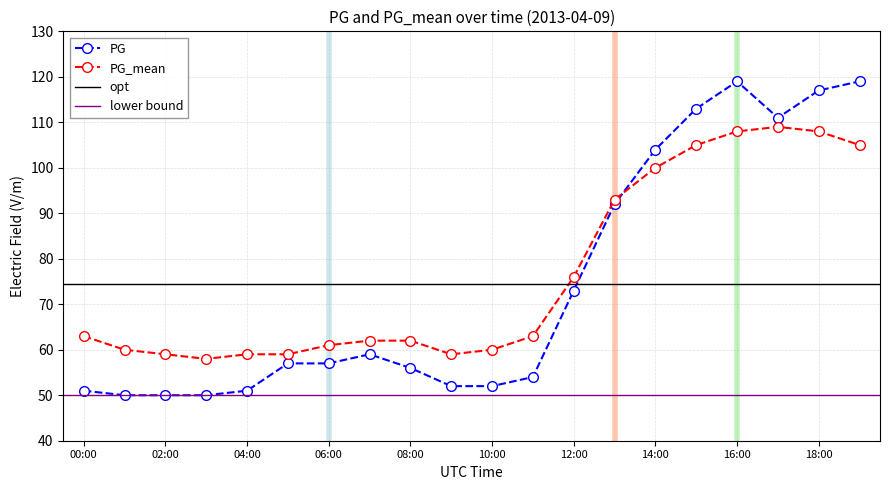

How many values in the PG_mean series are below 63?

10